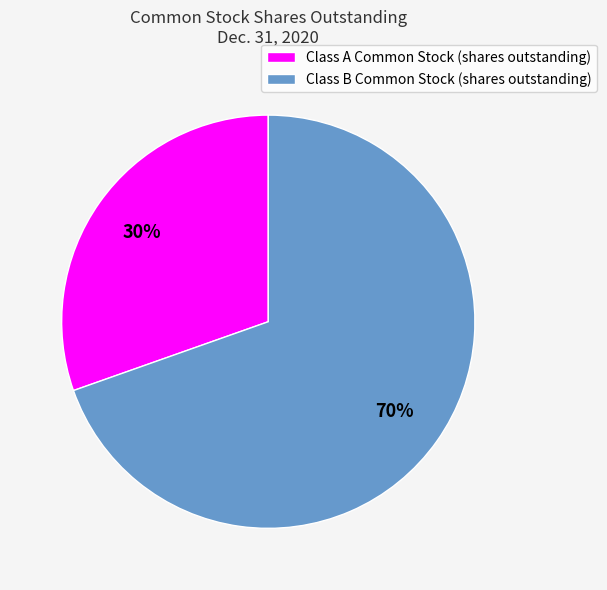

To the nearest percent, what portion does Class B Common Stock (shares outstanding) represent?

70%